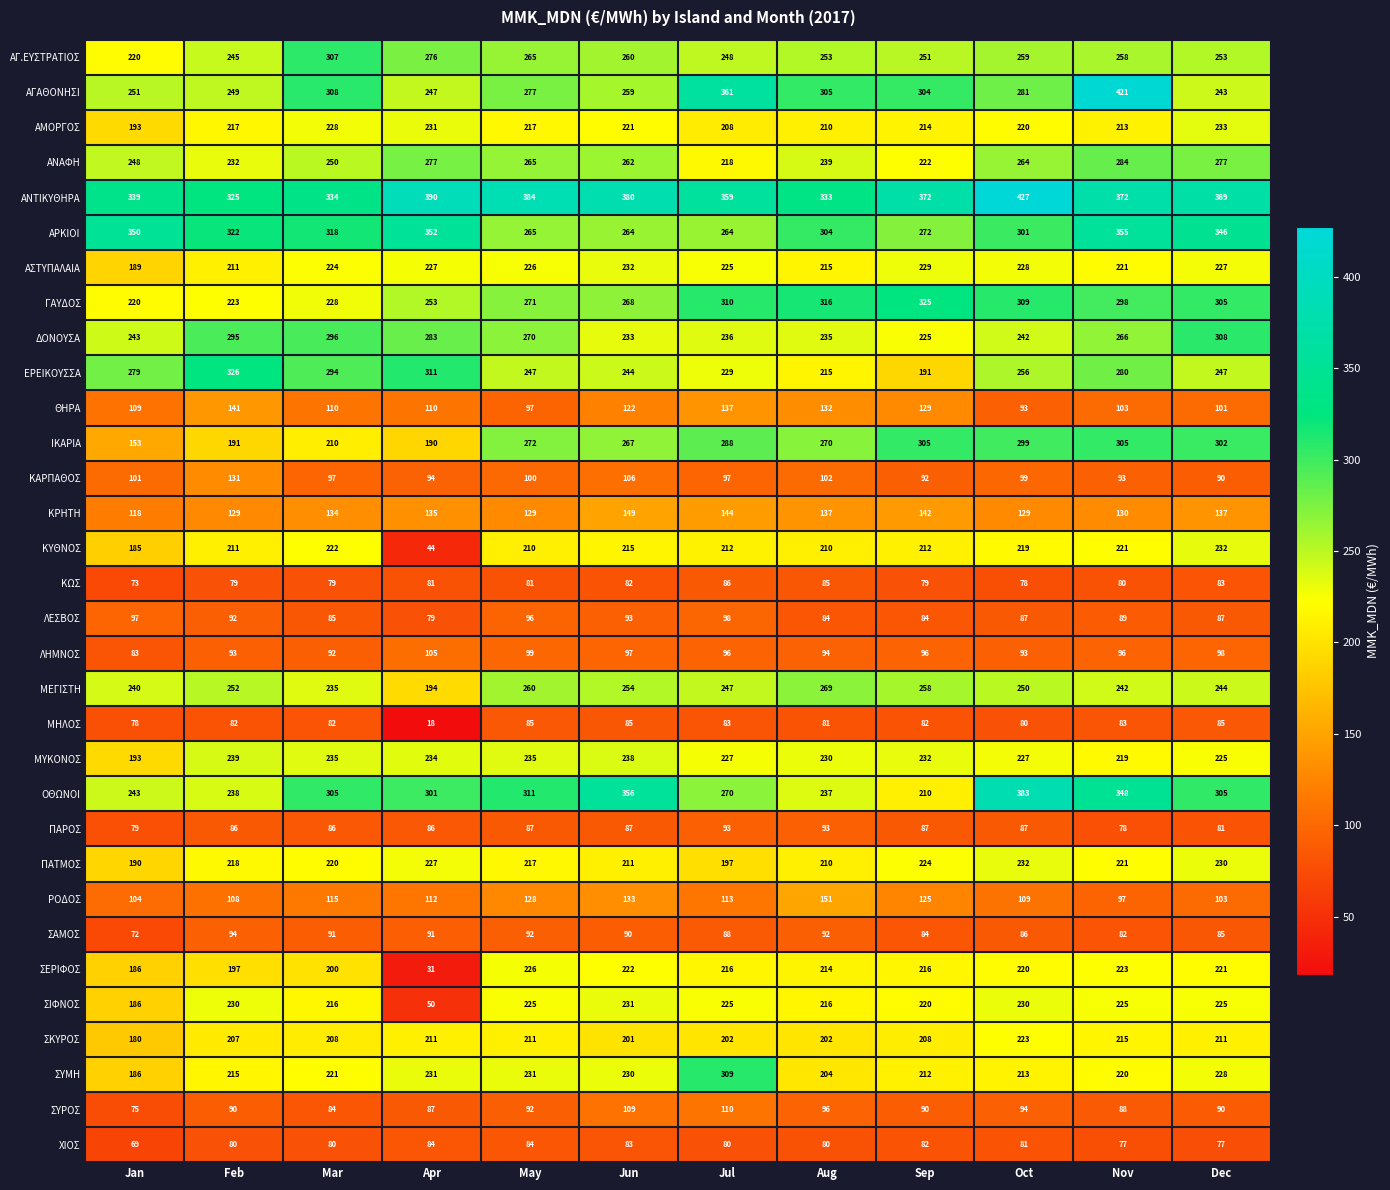

The value of ΕΡΕΙΚΟΥΣΣΑ at Mar is 294. True or false?

True